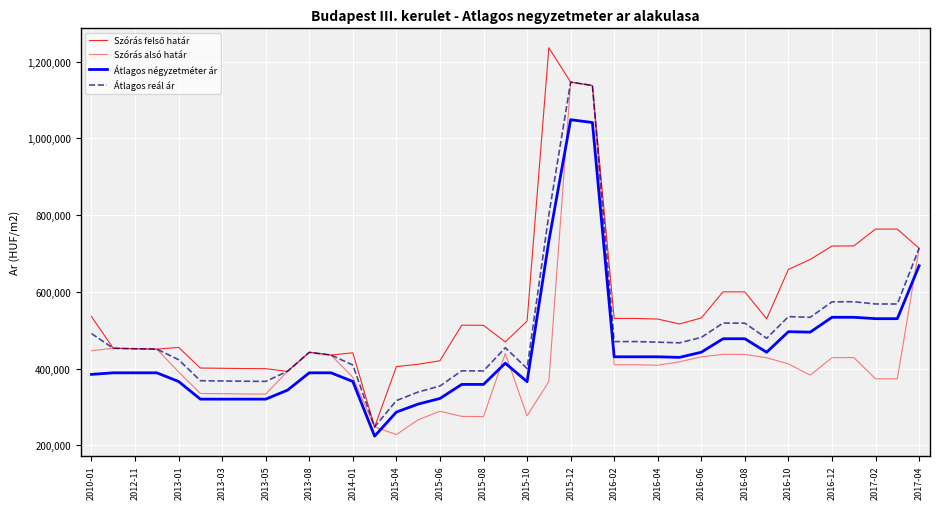

Does the chart have visible grid lines?

Yes